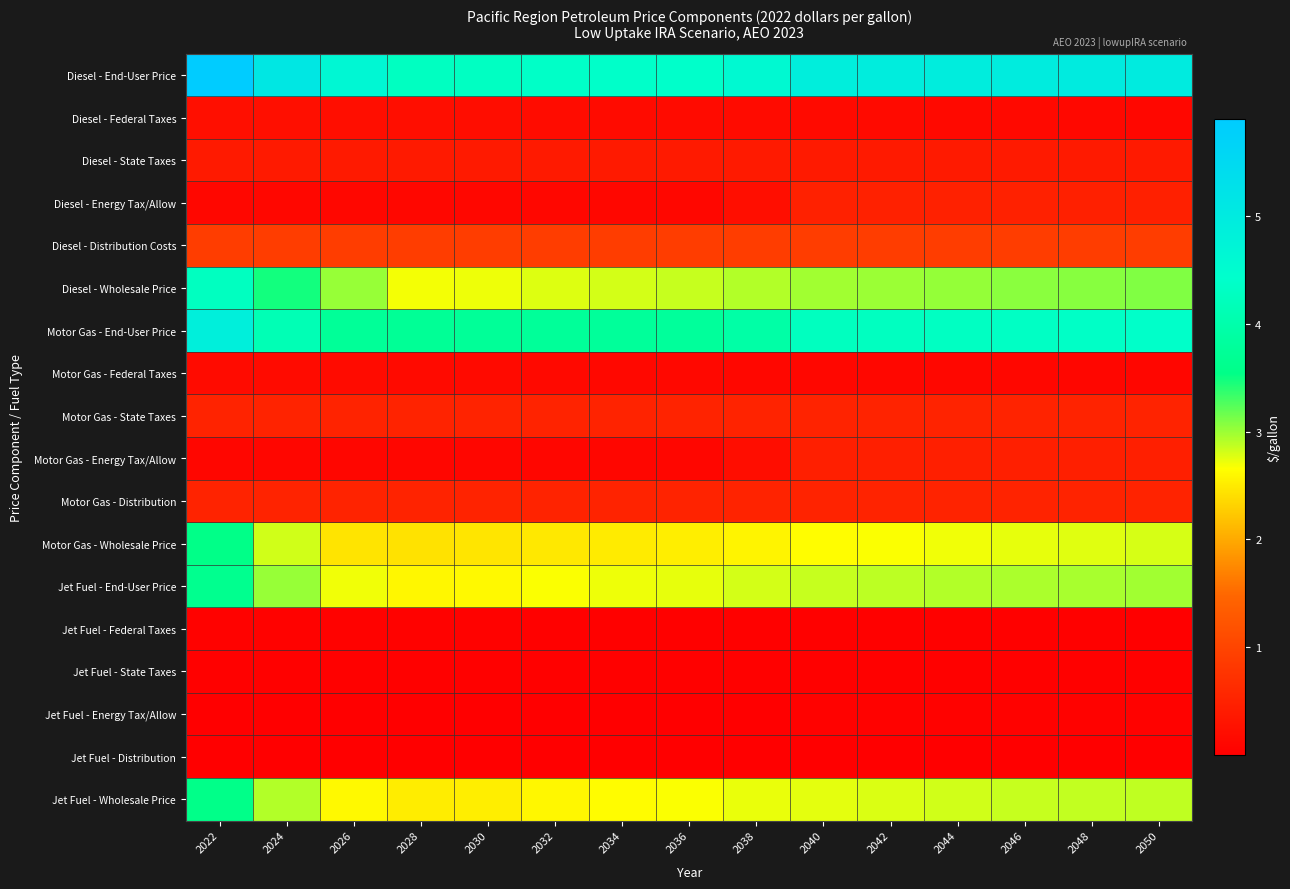

At which category is the sum across all series the highest?

2022